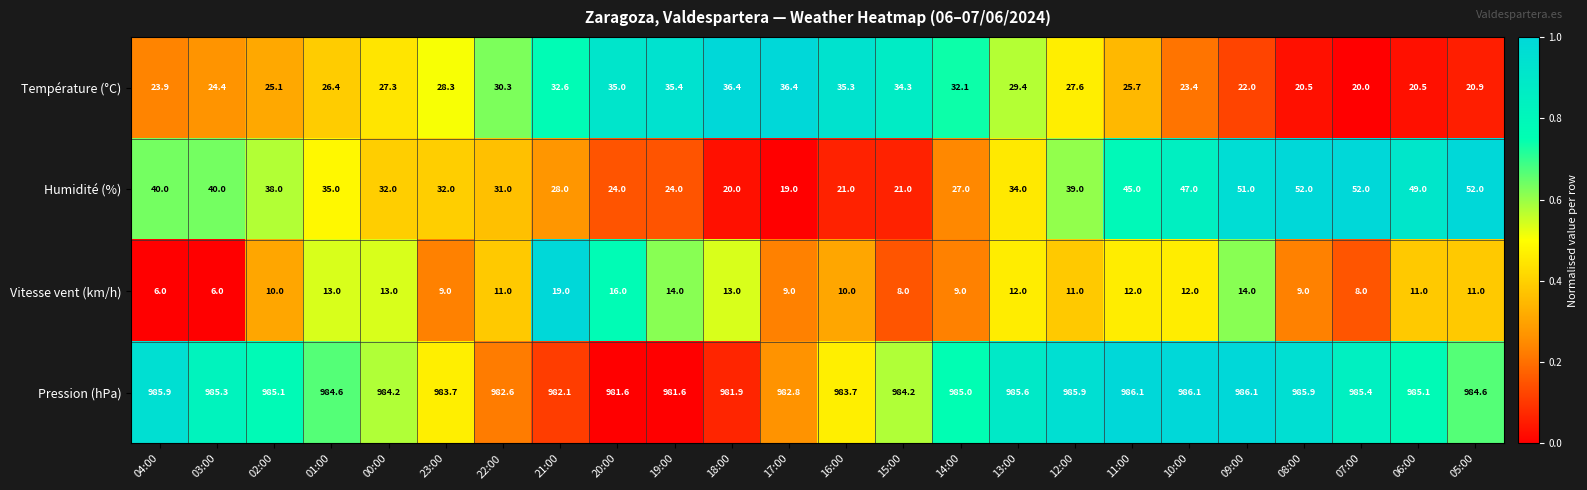

What is the difference between the Pression (hPa) values at 08:00 and 22:00?

3.3